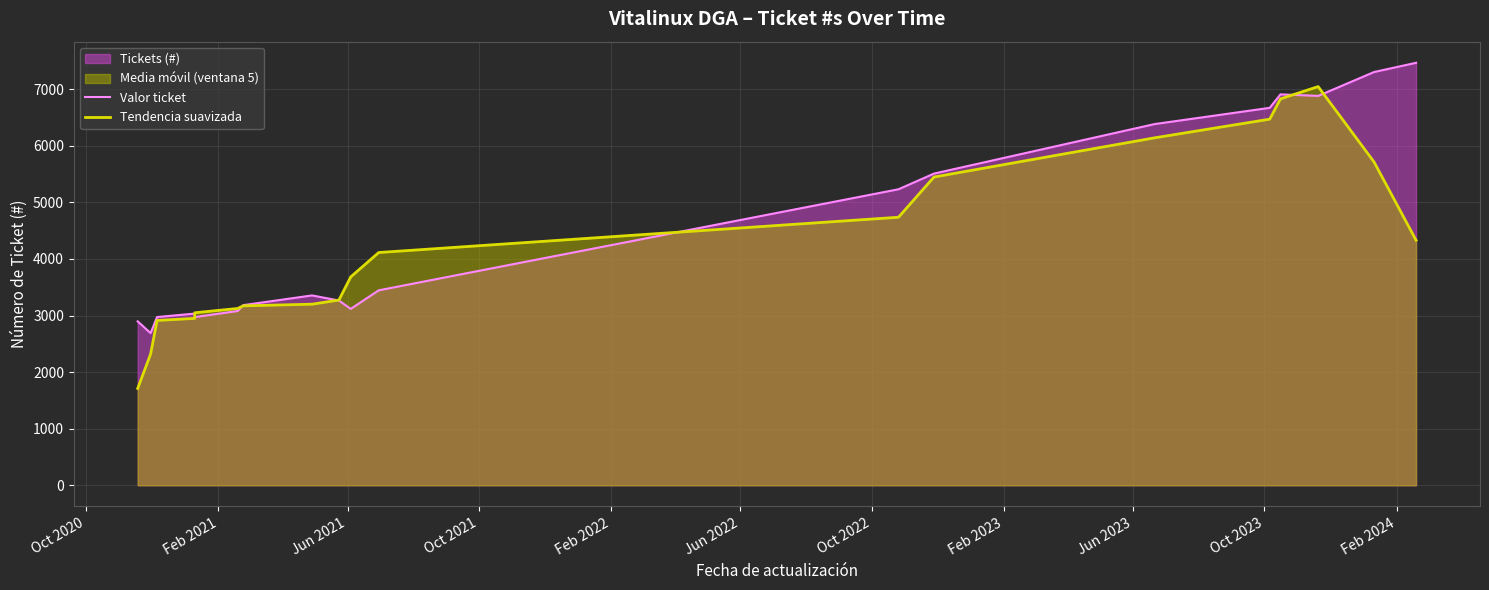

In Tendencia suavizada, how many points are higher than both neighbors (excluding endpoints)?

1